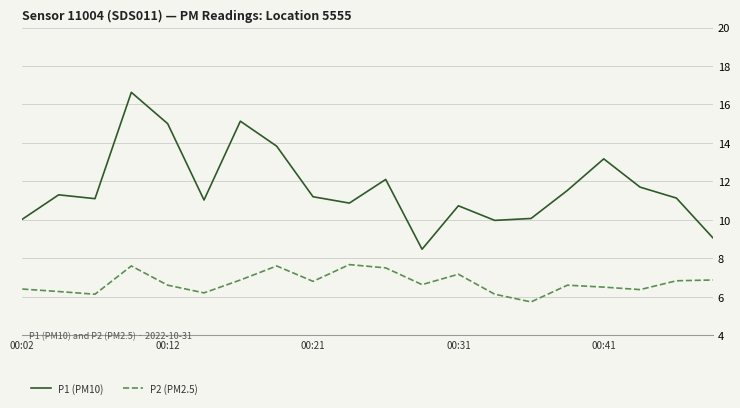

Count the number of data series in this chart.

2